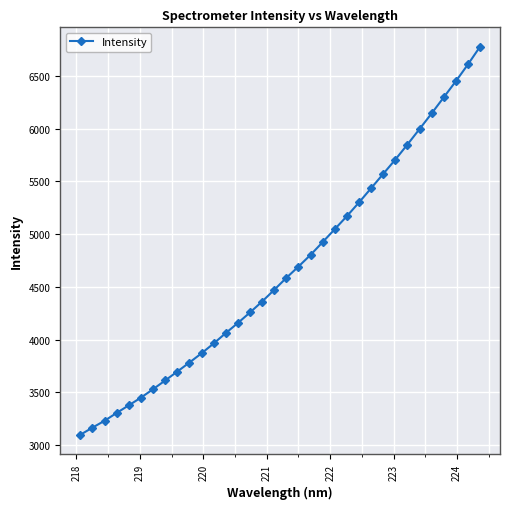

What is the average value?

4669.0